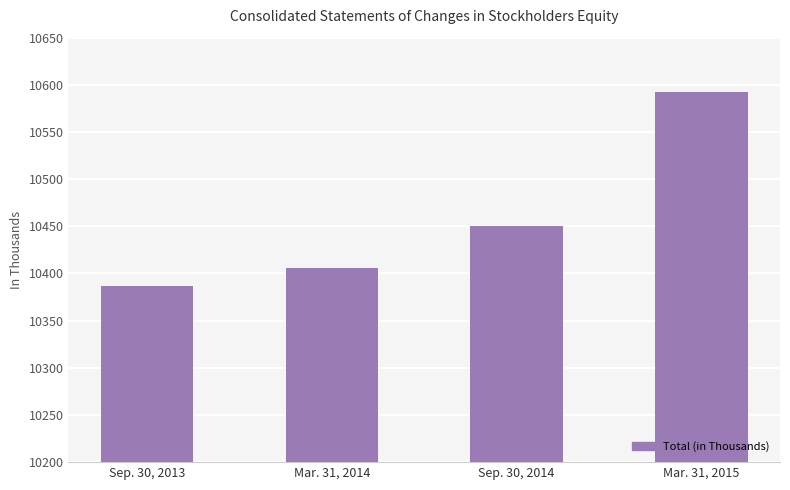

The value at Mar. 31, 2015 is 6284. True or false?

False